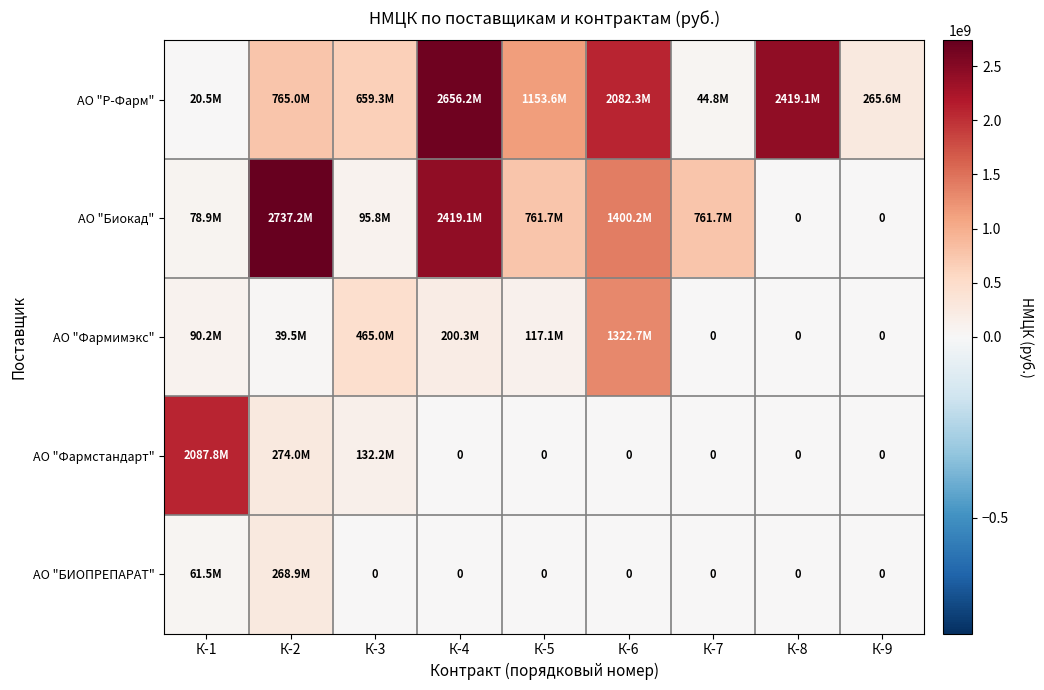

Rank the series at К-6 from lowest to highest value.

АО "Фармстандарт", АО "БИОПРЕПАРАТ", АО "Фармимэкс", АО "Биокад", АО "Р-Фарм"